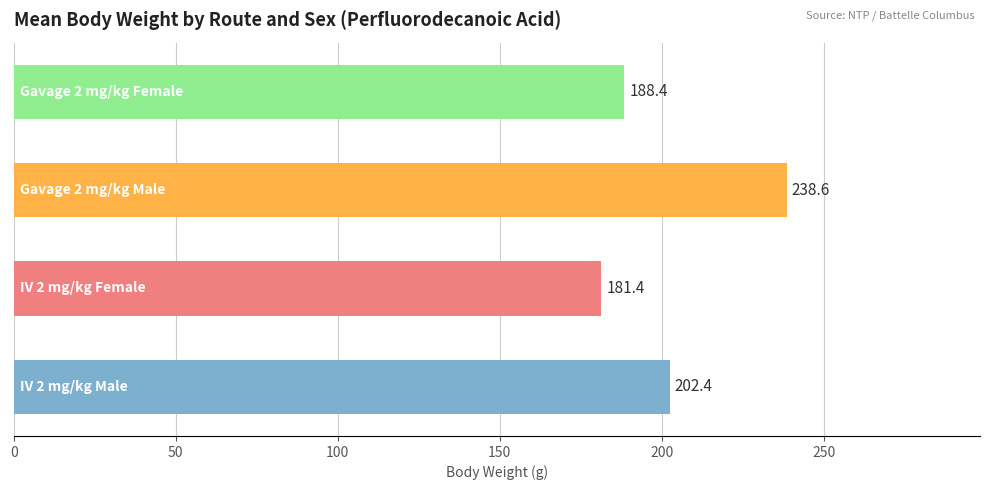

What is the difference between the maximum and minimum values?

57.2